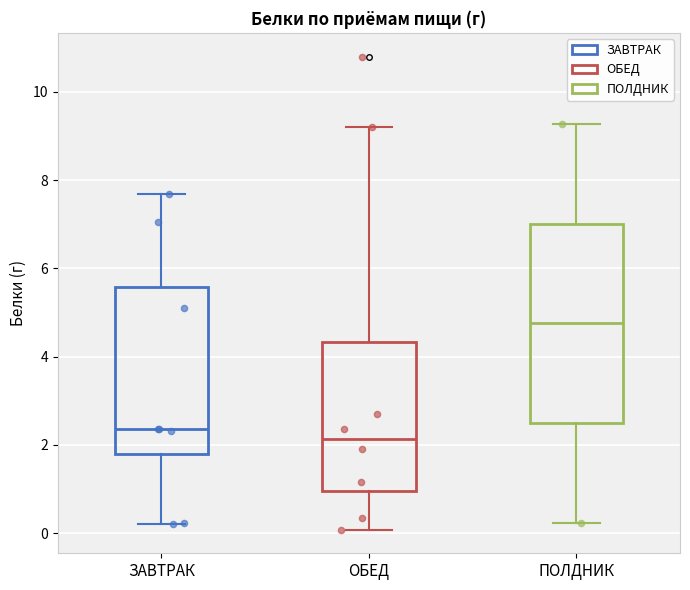

Reading left to right, transcribe this box plot: for each box, give where its median line is, the range the box spans, and where its two whiskers end, as read against the y-axis. The values are not printed on the chart, so give them approximately, as read against the axis.

ЗАВТРАК: median 2.4, box 1.8 to 5.6, whiskers 0.2 to 7.6
ОБЕД: median 2.2, box 1.0 to 4.4, whiskers 0.0 to 9.2
ПОЛДНИК: median 4.8, box 2.4 to 7.0, whiskers 0.2 to 9.2